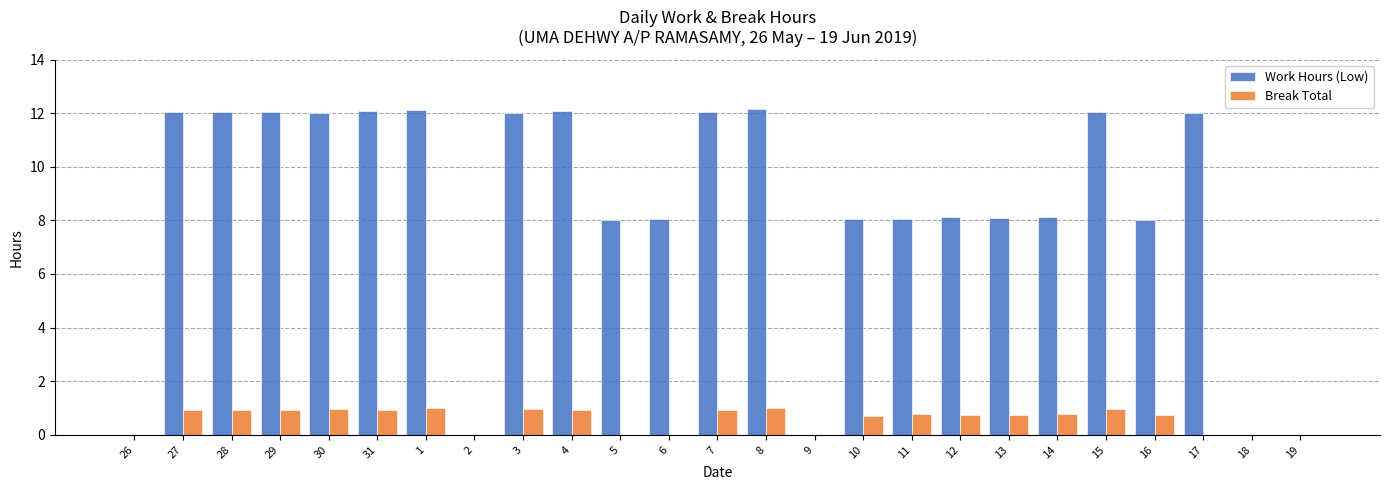

What is the total value across all series at 7?

13.0